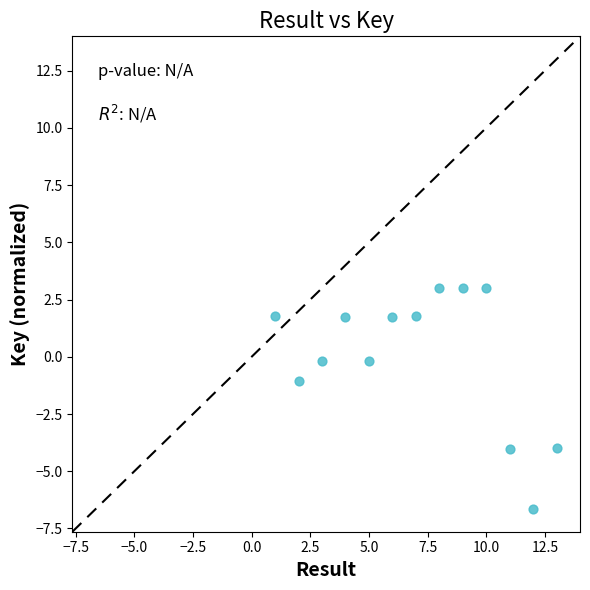

What is the range of X values (max minus min)?

12.0